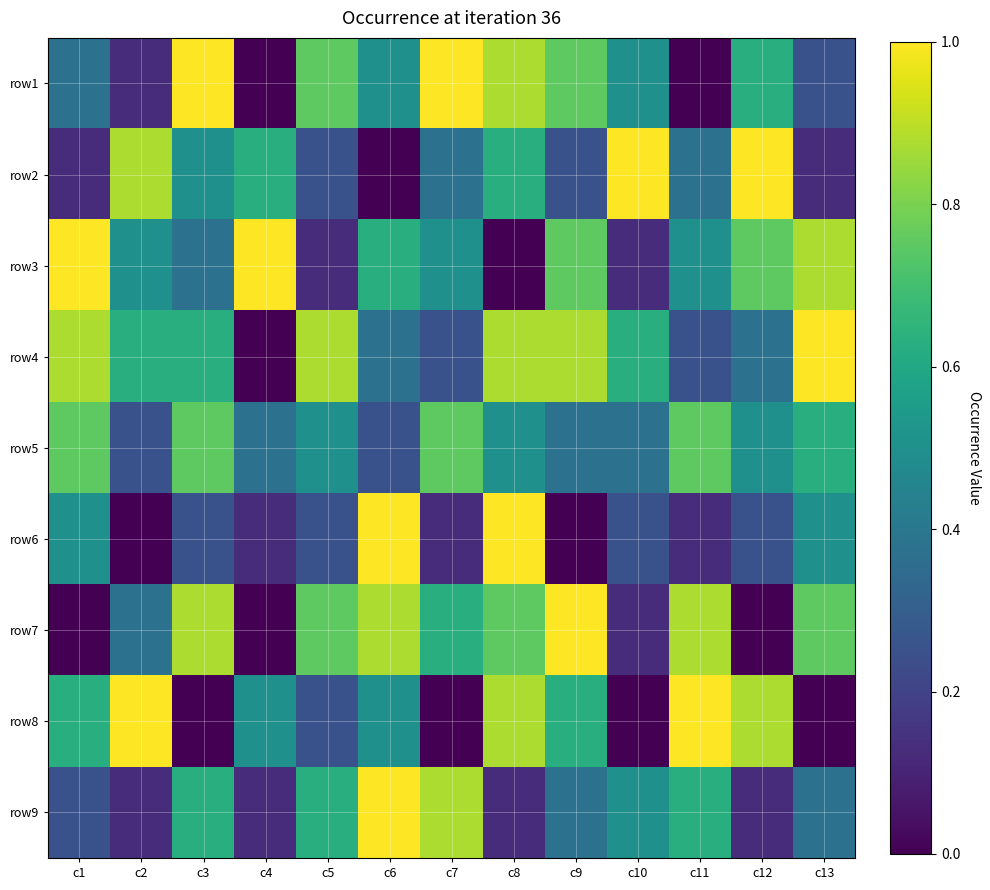

Reading left to right, list all the values displayed in this chart.

row1: c1=0.4	c2=0.1	c3=1.0	c4=0.0	c5=0.8	c6=0.5	c7=1.0	c8=0.9	c9=0.8	c10=0.5	c11=0.0	c12=0.6	c13=0.2
row2: c1=0.1	c2=0.9	c3=0.5	c4=0.6	c5=0.2	c6=0.0	c7=0.4	c8=0.6	c9=0.2	c10=1.0	c11=0.4	c12=1.0	c13=0.1
row3: c1=1.0	c2=0.5	c3=0.4	c4=1.0	c5=0.1	c6=0.6	c7=0.5	c8=0.0	c9=0.8	c10=0.1	c11=0.5	c12=0.8	c13=0.9
row4: c1=0.9	c2=0.6	c3=0.6	c4=0.0	c5=0.9	c6=0.4	c7=0.2	c8=0.9	c9=0.9	c10=0.6	c11=0.2	c12=0.4	c13=1.0
row5: c1=0.8	c2=0.2	c3=0.8	c4=0.4	c5=0.5	c6=0.2	c7=0.8	c8=0.5	c9=0.4	c10=0.4	c11=0.8	c12=0.5	c13=0.6
row6: c1=0.5	c2=0.0	c3=0.2	c4=0.1	c5=0.2	c6=1.0	c7=0.1	c8=1.0	c9=0.0	c10=0.2	c11=0.1	c12=0.2	c13=0.5
row7: c1=0.0	c2=0.4	c3=0.9	c4=0.0	c5=0.8	c6=0.9	c7=0.6	c8=0.8	c9=1.0	c10=0.1	c11=0.9	c12=0.0	c13=0.8
row8: c1=0.6	c2=1.0	c3=0.0	c4=0.5	c5=0.2	c6=0.5	c7=0.0	c8=0.9	c9=0.6	c10=0.0	c11=1.0	c12=0.9	c13=0.0
row9: c1=0.2	c2=0.1	c3=0.6	c4=0.1	c5=0.6	c6=1.0	c7=0.9	c8=0.1	c9=0.4	c10=0.5	c11=0.6	c12=0.1	c13=0.4